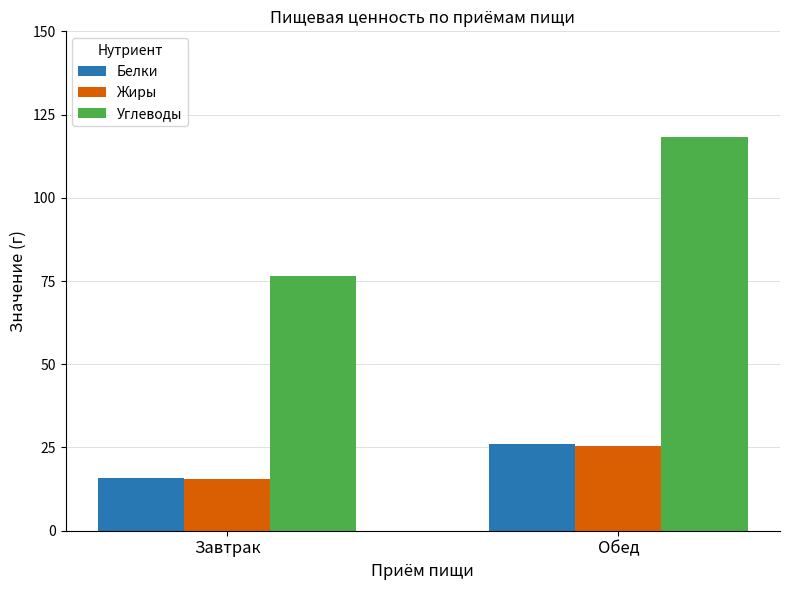

True or false: Жиры has a value of 25.5 at Обед.

True